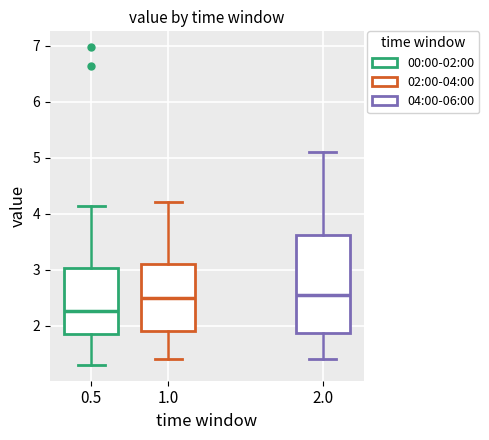

Which box is the tallest, from its lower edge to its upper edge?

2.0